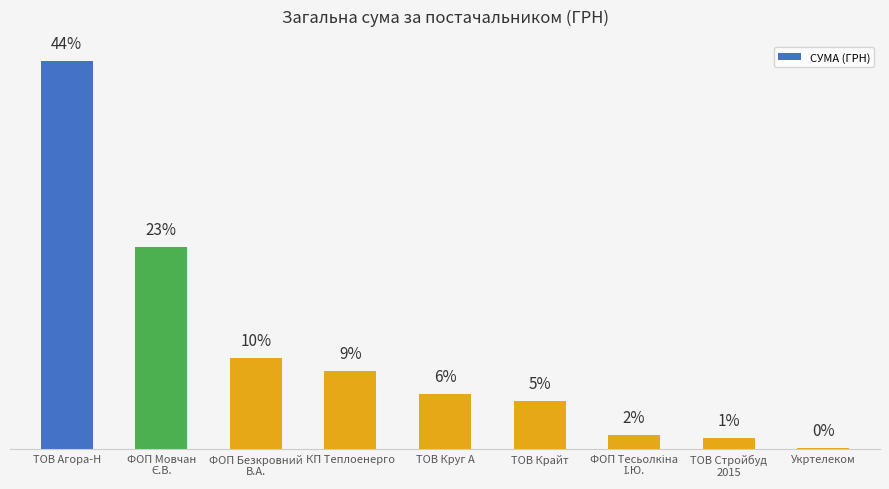

What is the label of the 8th bar from the left?

ТОВ Стройбуд
2015